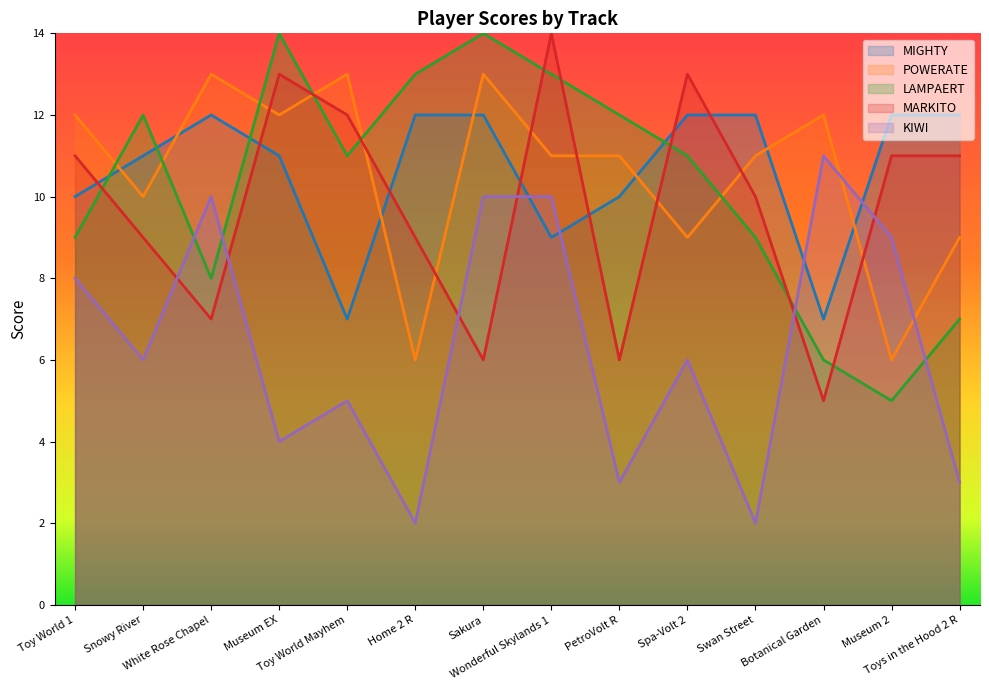

At which label is MARKITO closest to 9?

Snowy River